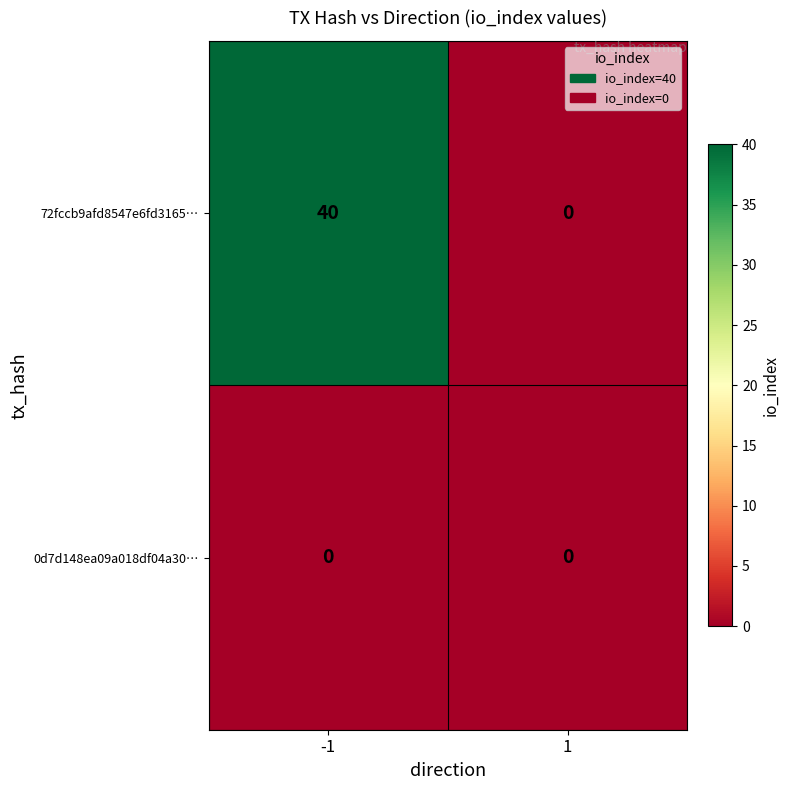

Rank the series by their average value, from highest to lowest.

72fccb9afd8547e6fd3165…, 0d7d148ea09a018df04a30…